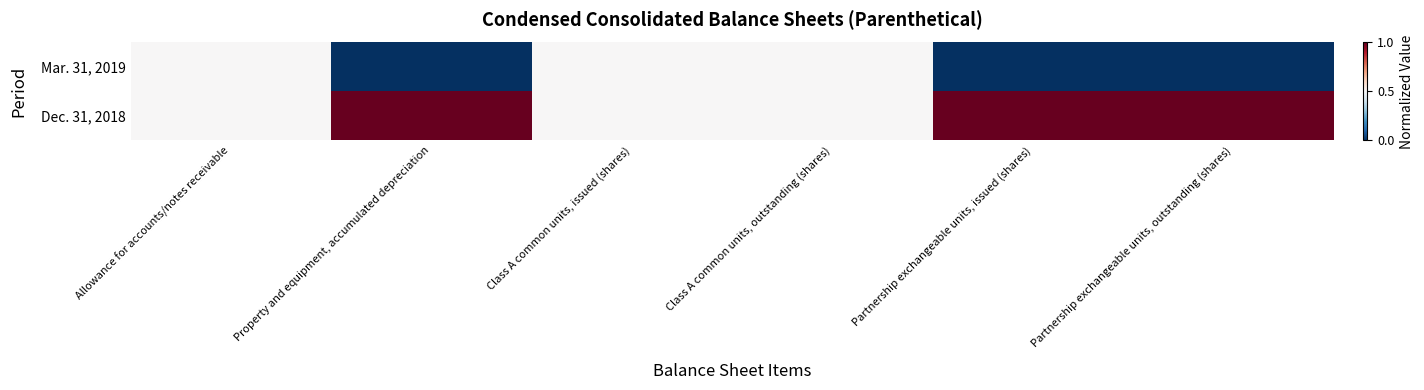

Which series has the widest spread of values?

Mar. 31, 2019